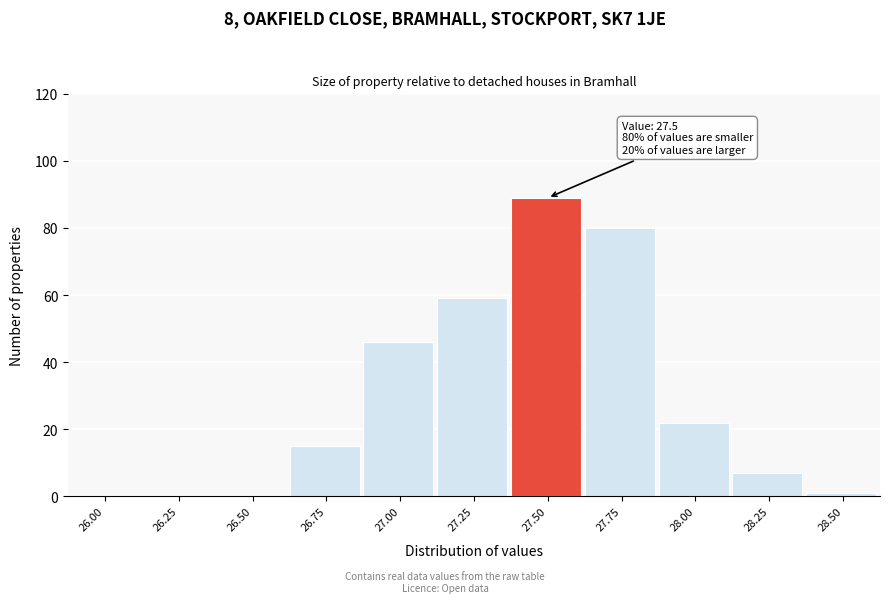

Reading right to left, list all the values displayed in this chart.

28.50=1	28.25=7	28.00=22	27.75=80	27.50=89	27.25=59	27.00=46	26.75=15	26.50=0	26.25=0	26.00=0